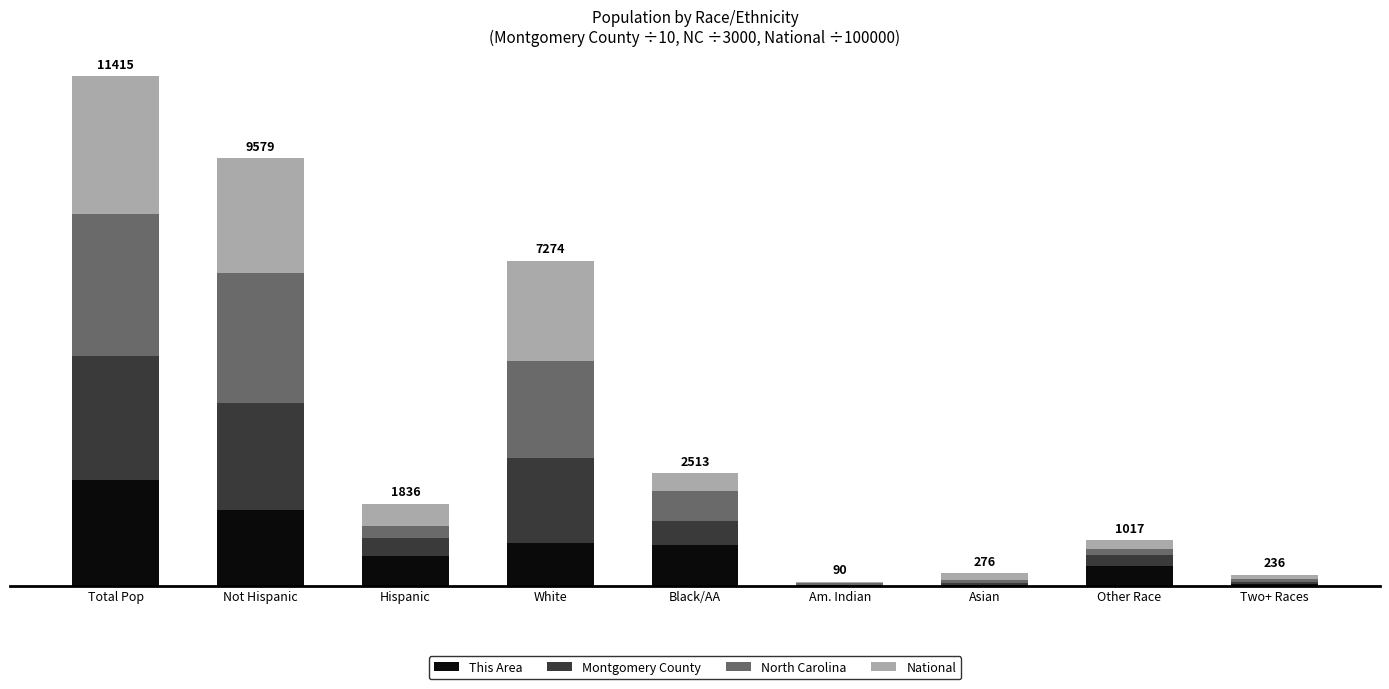

The Montgomery County series shows 2849.1 at White. True or false?

False